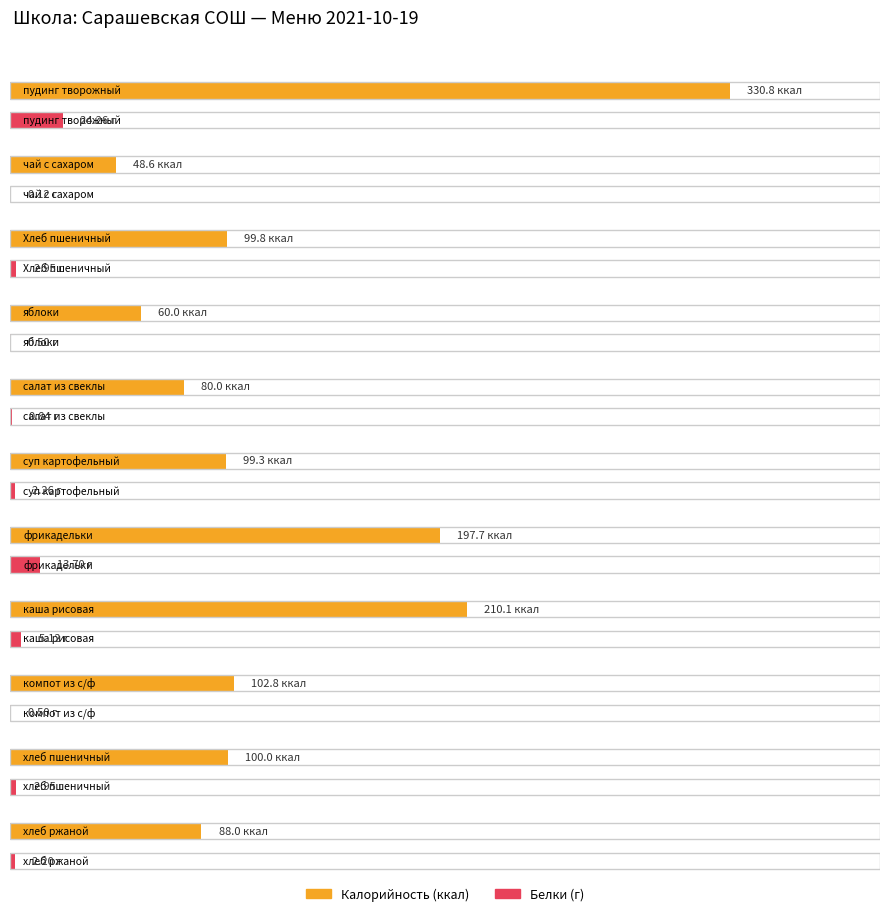

Reading left to right, transcribe all the data shown in this chart.

Калорийность: 330.8	48.6	99.8	60.0	80.0	99.3	197.7	210.1	102.8	100.0	88.0
Белки: 24.3	0.1	3.0	0.5	0.8	2.3	13.7	5.1	0.5	3.0	2.2